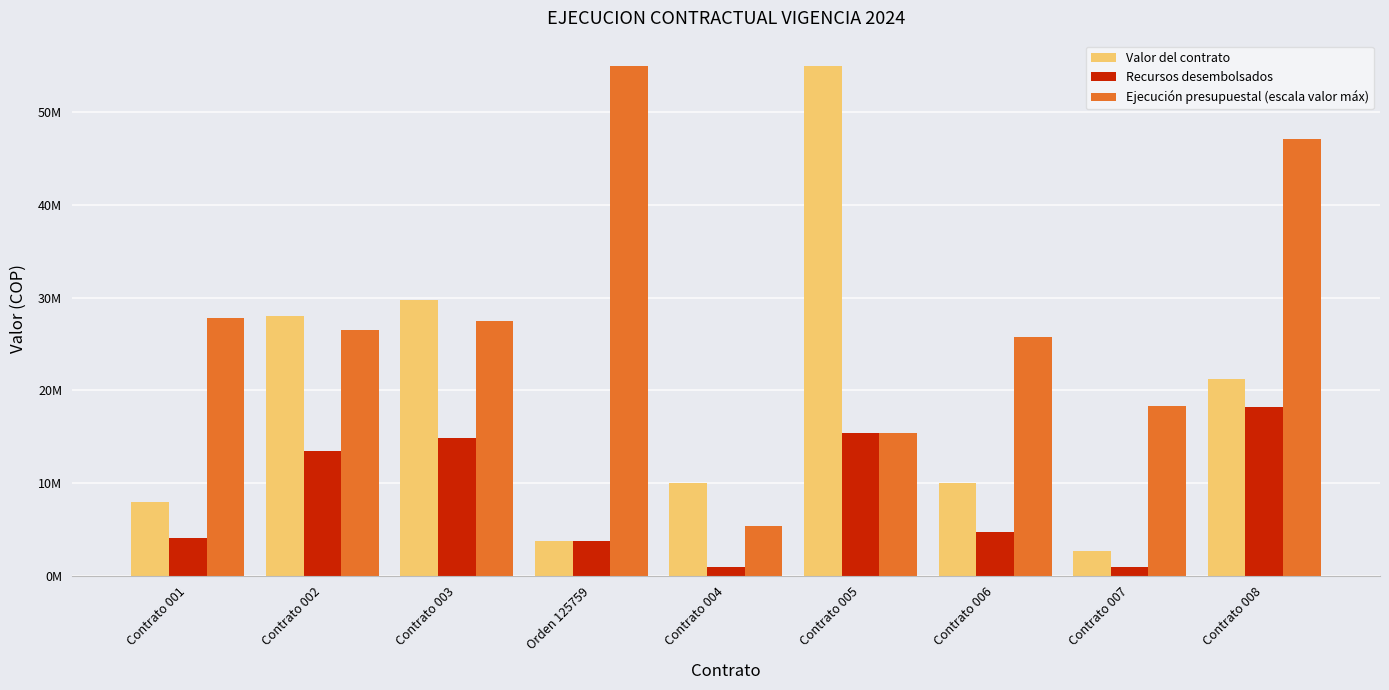

Rank the series by their maximum value, from lowest to highest.

Recursos desembolsados, Valor del contrato, Ejecución presupuestal (escala valor máx)